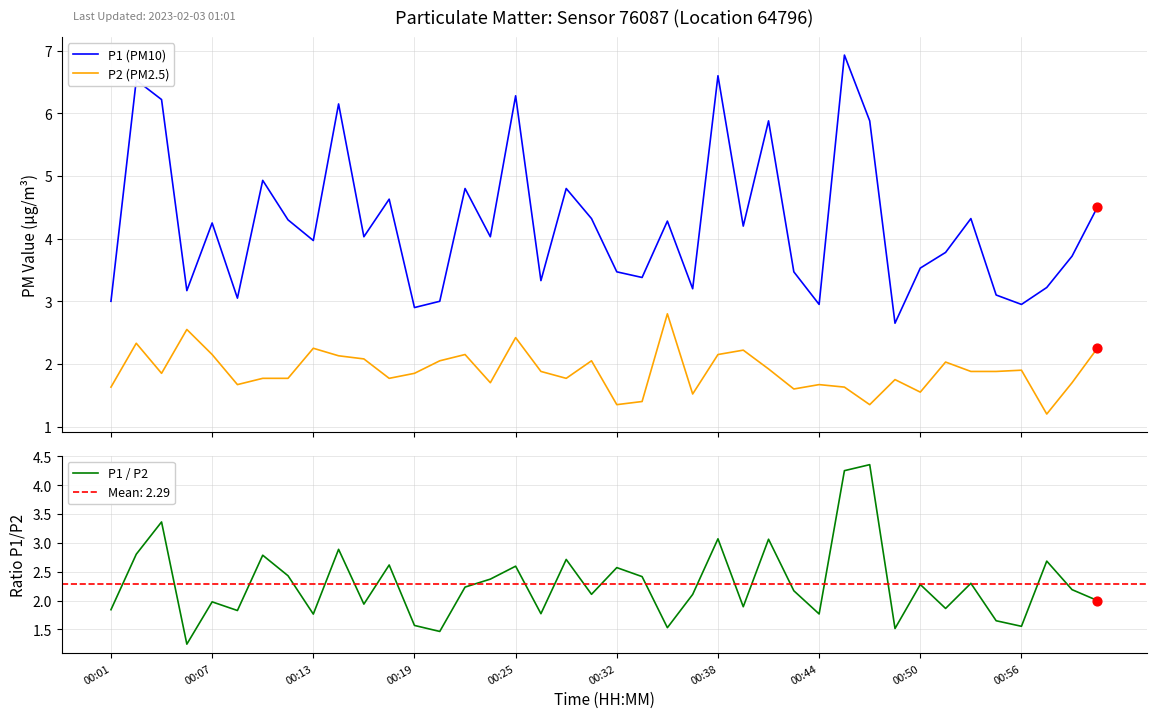

What is the highest value of the P1 (PM10) series?

6.9